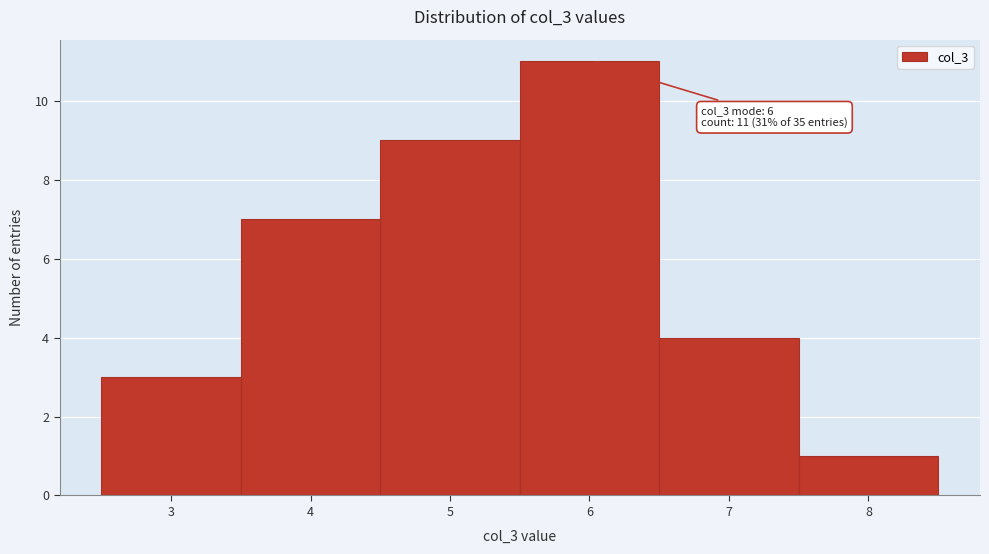

Which range on the x-axis has the tallest bar?

5.5 to 6.5